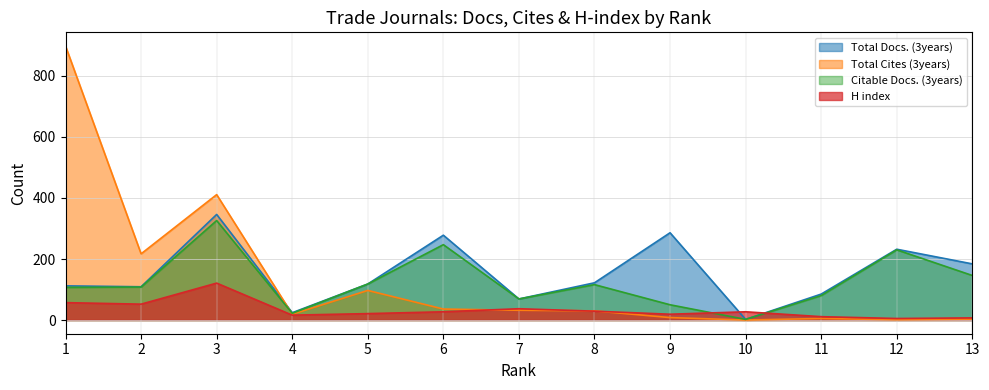

Which category has the highest value across all series?

1